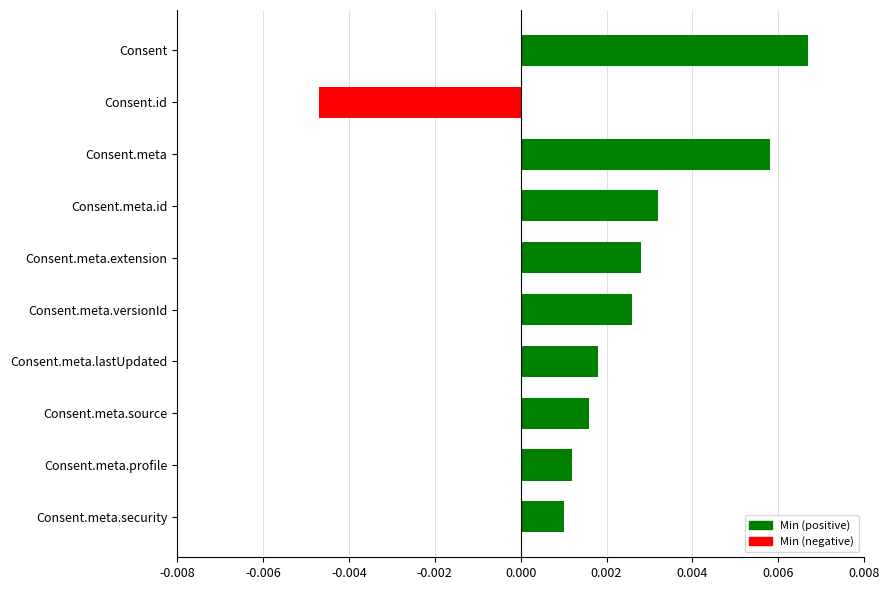

Between Consent.meta.id and Consent.meta.versionId, which is larger?

Consent.meta.id